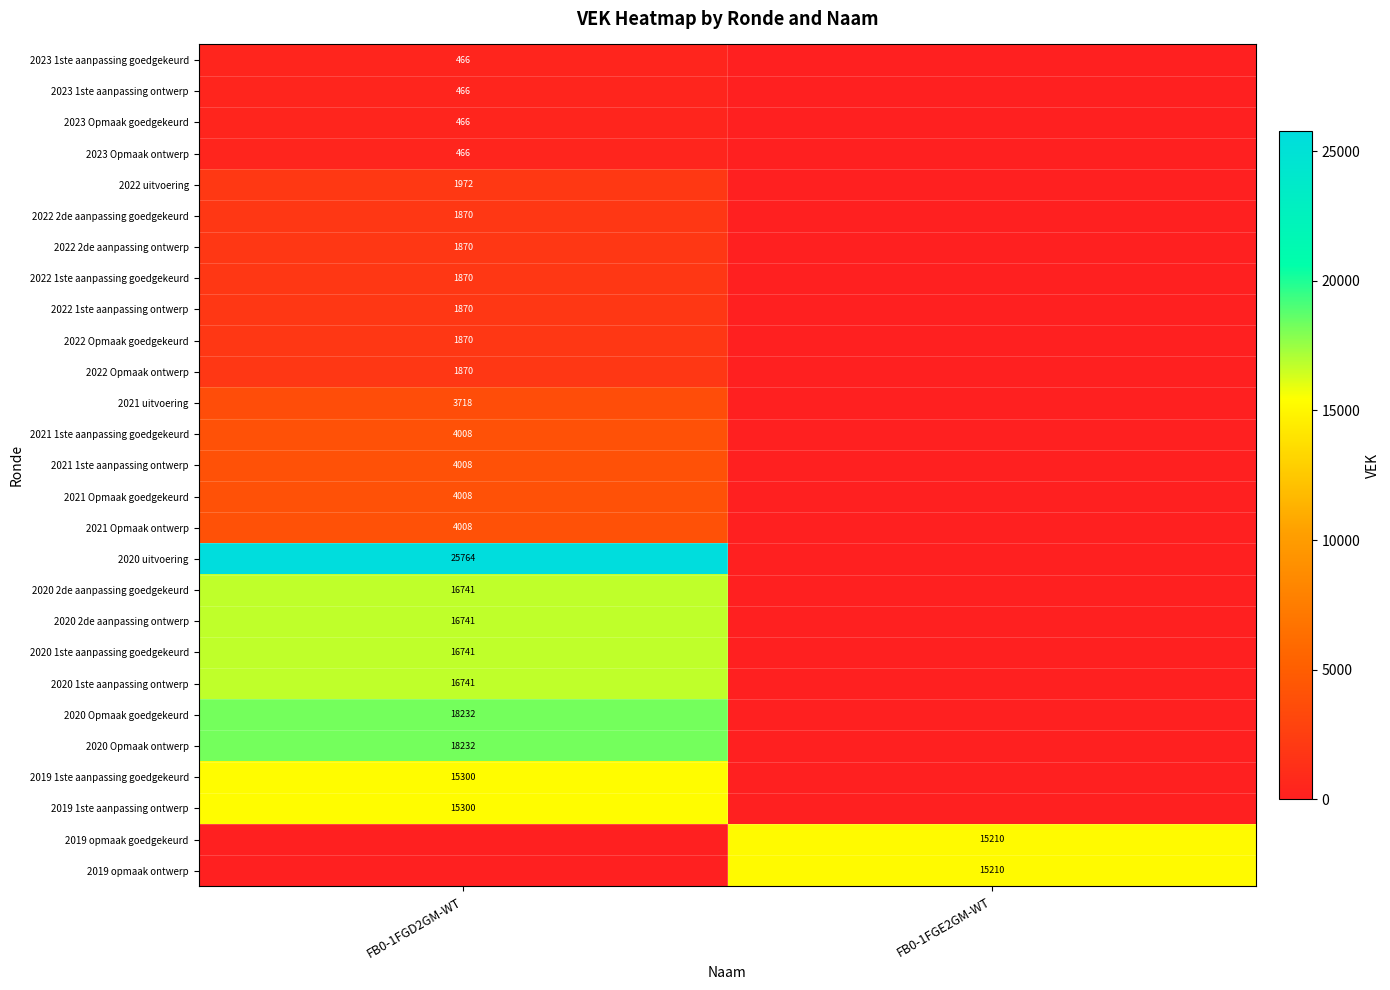

The 2019 1ste aanpassing ontwerp series shows 15300 at FB0-1FGD2GM-WT. True or false?

True